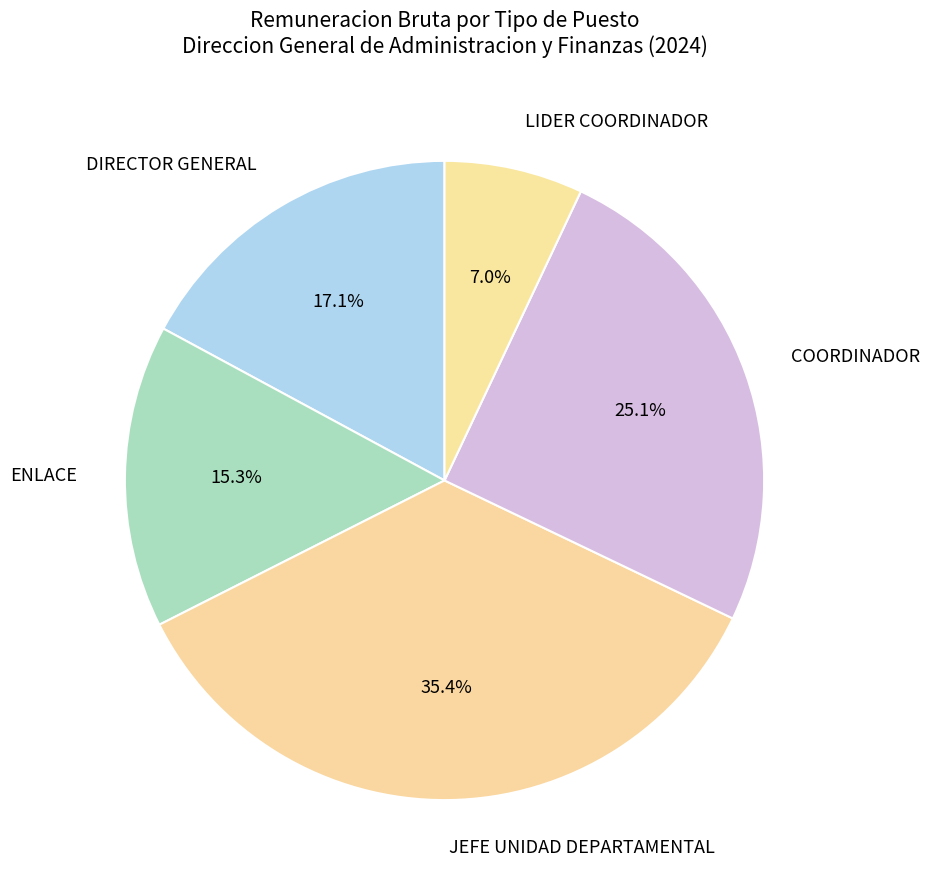

What percentage is NOT represented by COORDINADOR?

74.9%